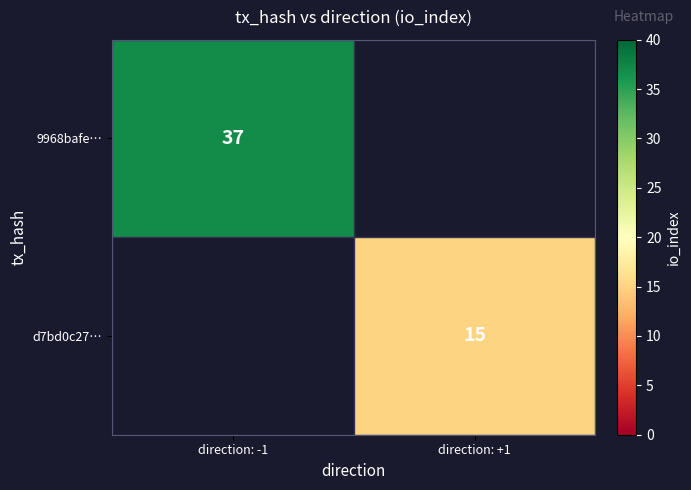

Is the value of 9968bafe… at direction: -1 greater than the value of d7bd0c27… at direction: +1?

Yes